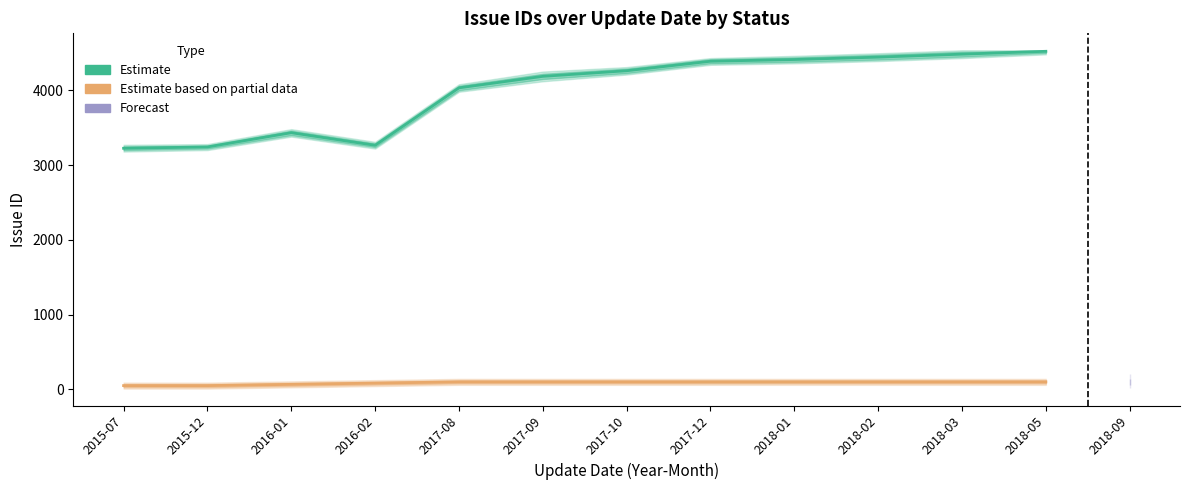

How many positive values does the Estimate series have?

12